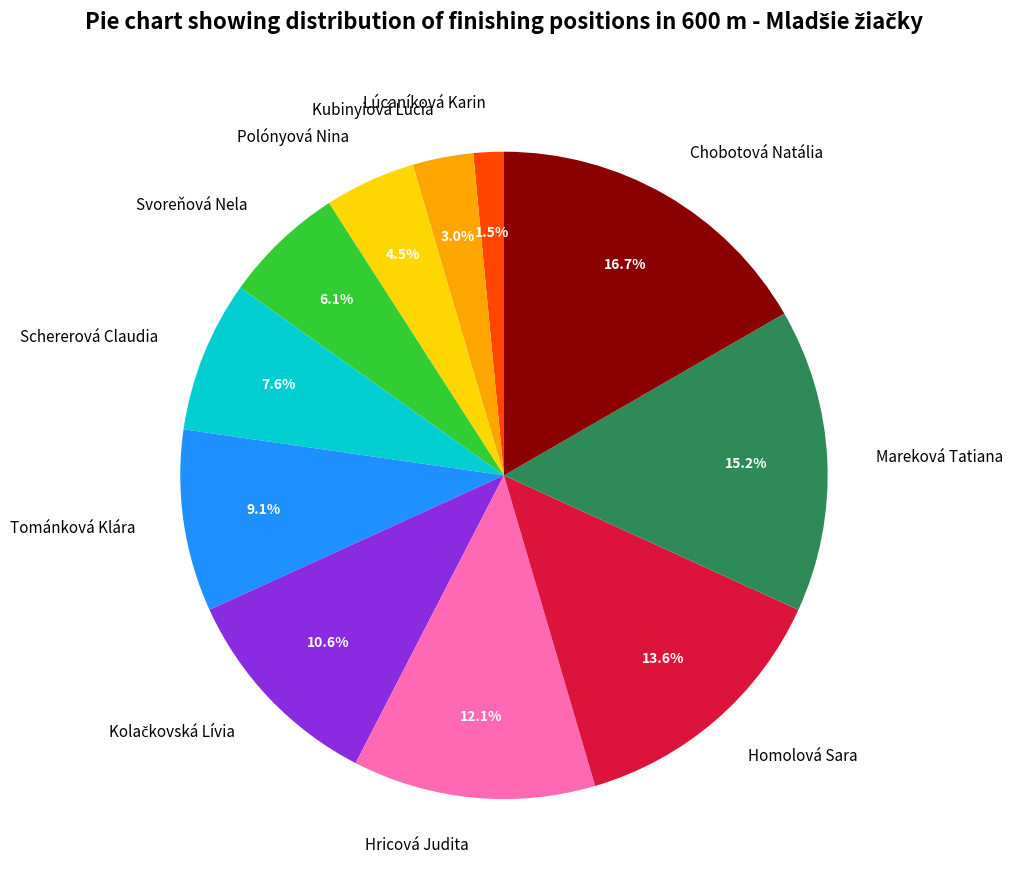

Does Schererová Claudia represent more than half of the total?

No